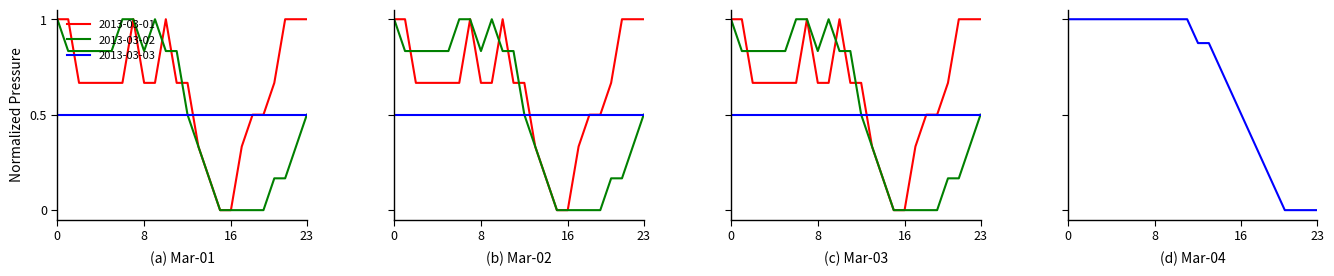

The value of 2013-03-04 at 23 is -0.7. True or false?

False